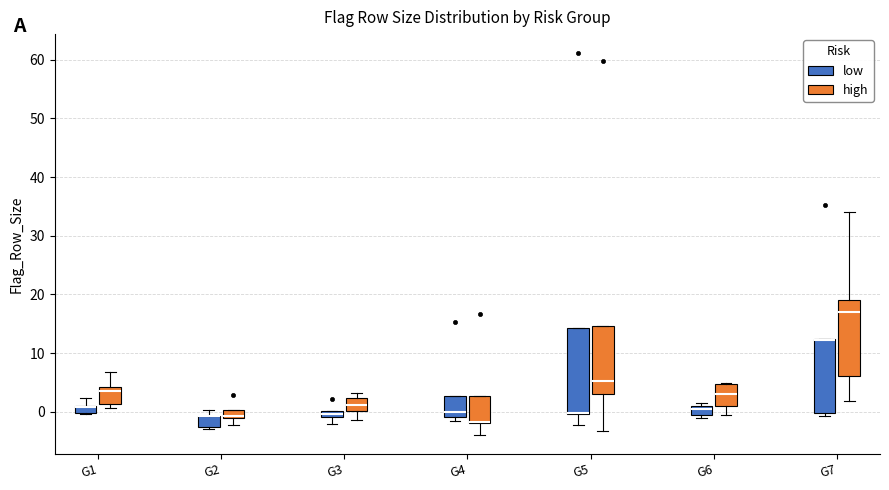

Comparing the boxes themselves (not the whiskers), which one is the tallest?

G5 (low)